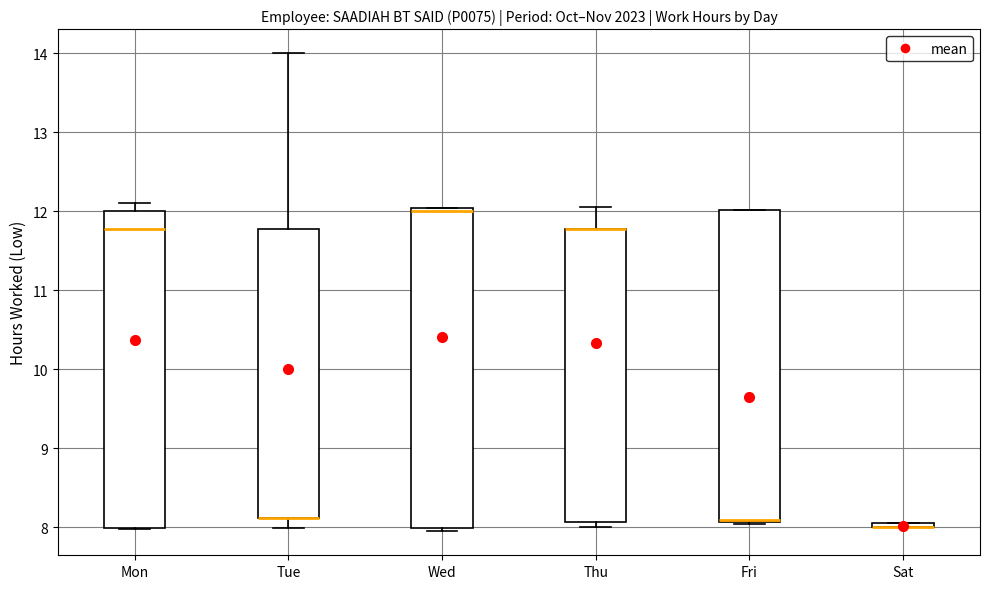

Where is the lower edge of the box for Wed on the y-axis? The values are not printed on the chart, so give them approximately, as read against the axis.

8.0